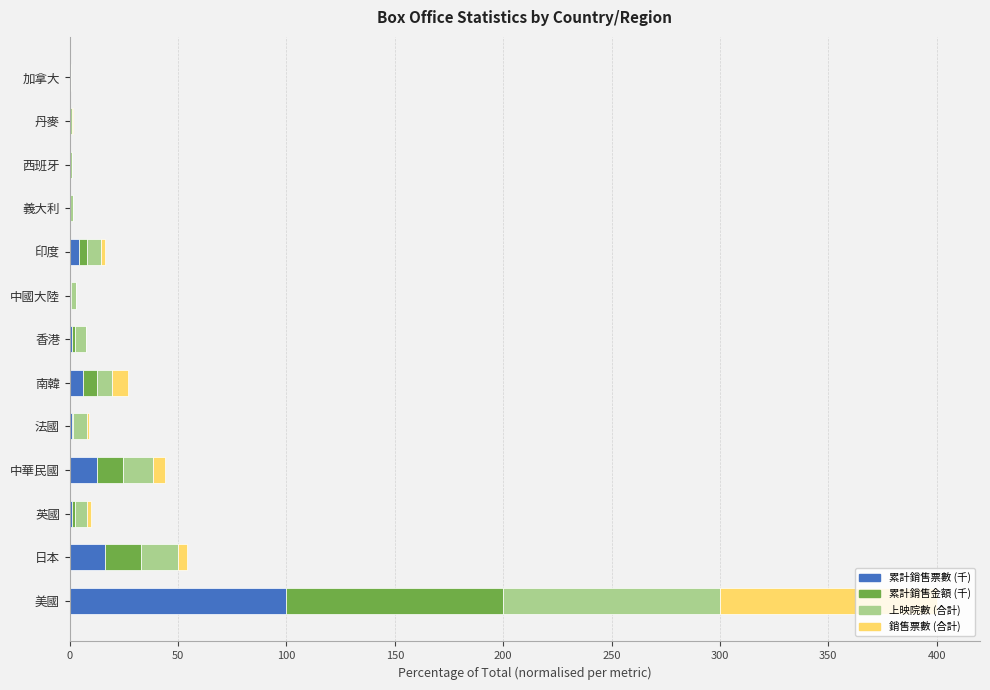

How many data points does each series have?

13